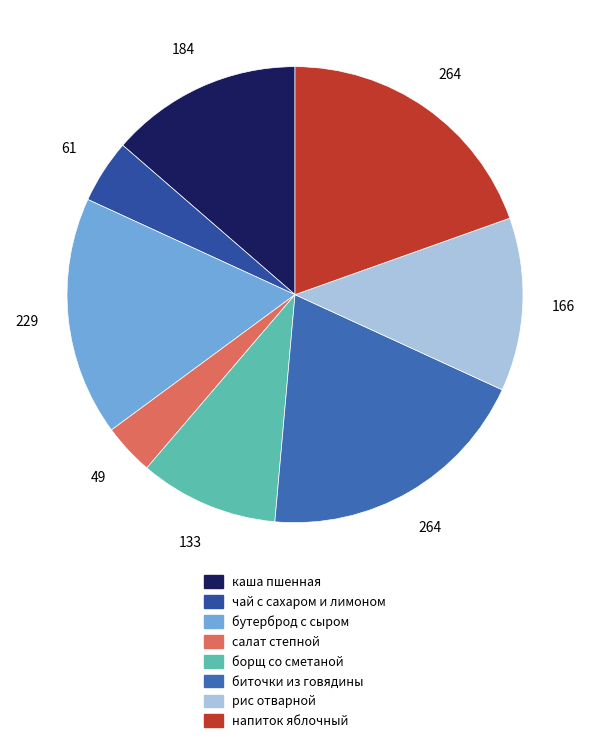

How many slices are in this pie chart?

8